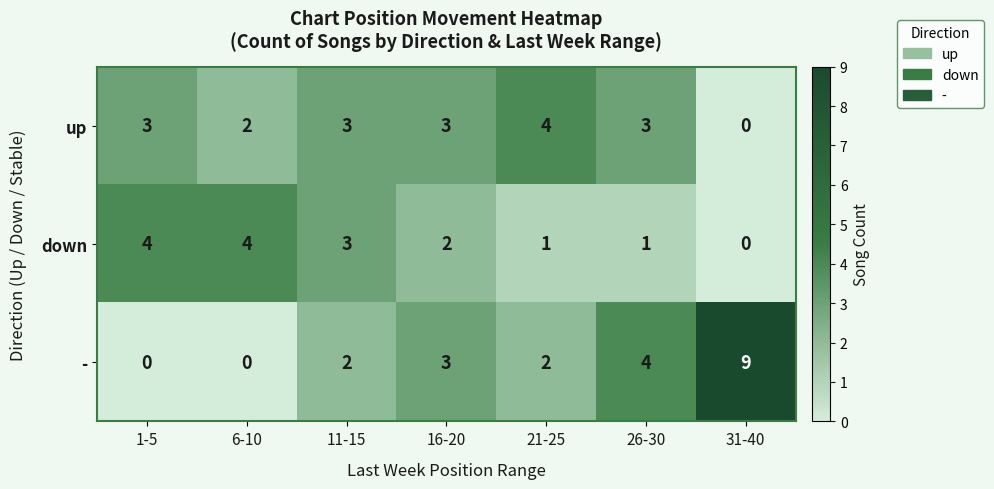

Reading right to left, what are all the values shown in this chart?

up: 31-40=0	26-30=3	21-25=4	16-20=3	11-15=3	6-10=2	1-5=3
down: 31-40=0	26-30=1	21-25=1	16-20=2	11-15=3	6-10=4	1-5=4
-: 31-40=9	26-30=4	21-25=2	16-20=3	11-15=2	6-10=0	1-5=0